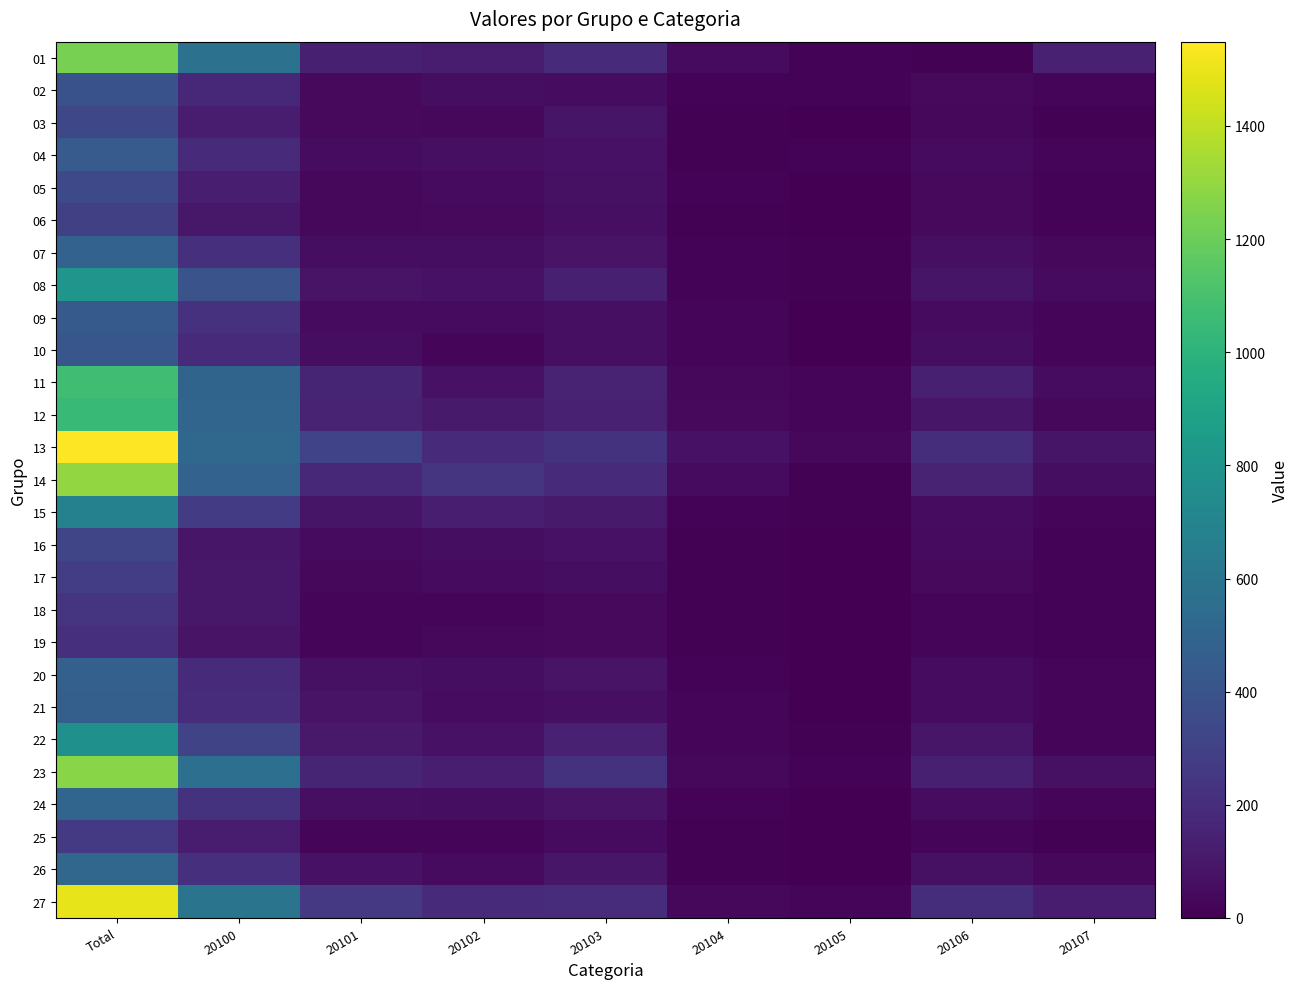

At which category is the sum across all series the highest?

Total